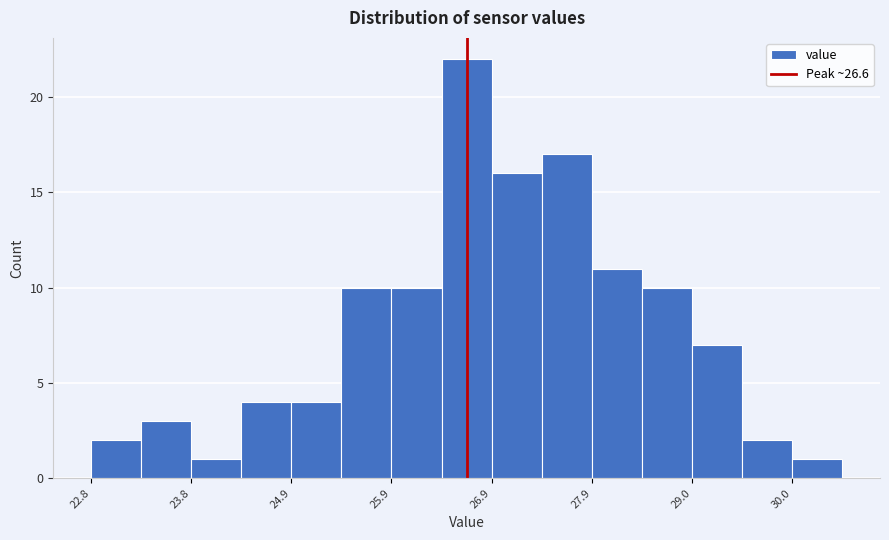

Read against the x-axis, roughly where is the centre of the tallest bar?

26.6